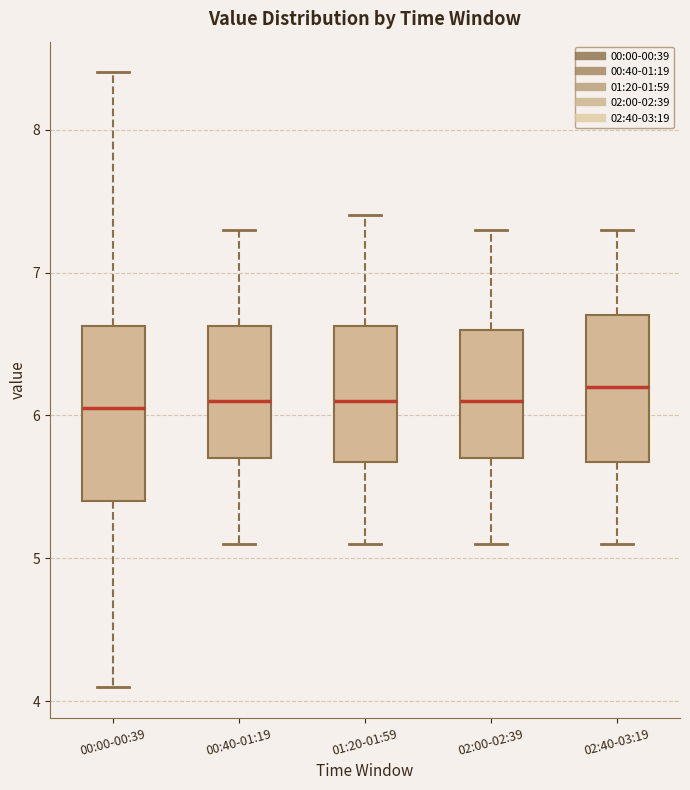

Where does the median line of the box for 01:20-01:59 sit on the y-axis? The values are not printed on the chart, so give them approximately, as read against the axis.

6.1